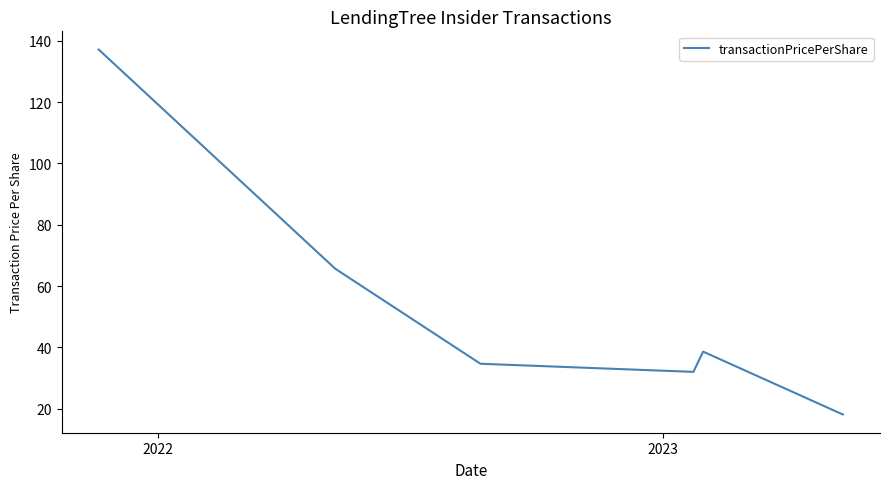

What is the maximum value shown in the chart?

137.1